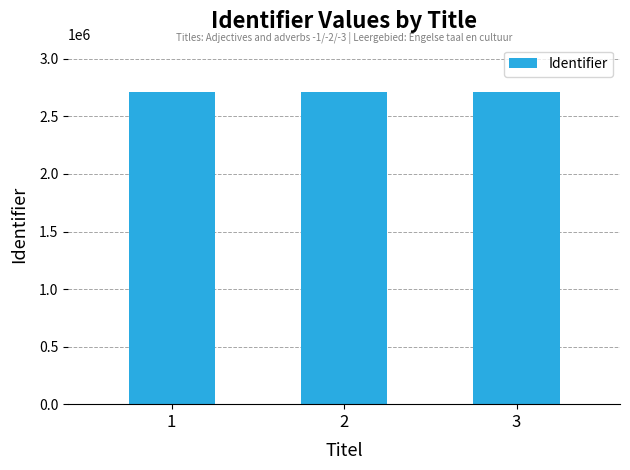

Is it true that the value at 3 is 2715924?

True